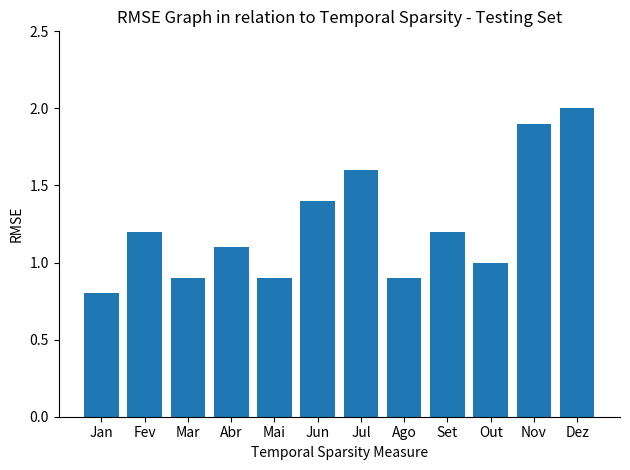

Count the number of data series in this chart.

1